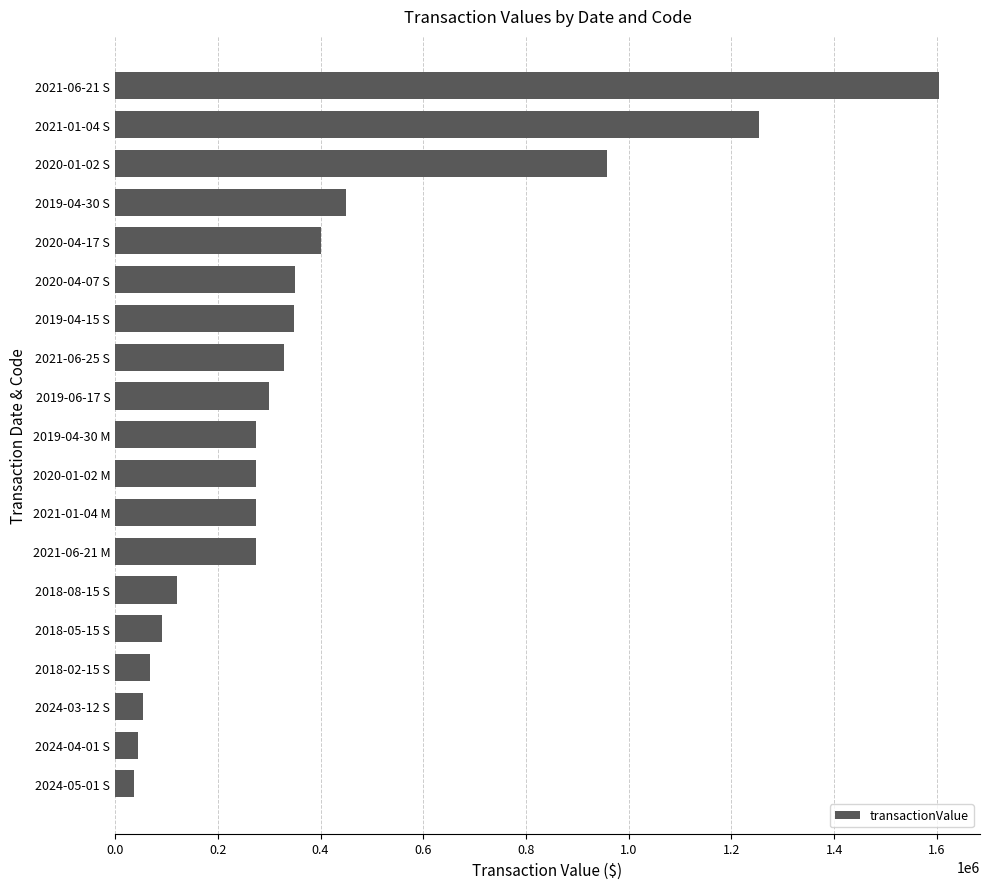

Approximately how many times larger is the value at 2019-04-15 S compared to 2020-04-17 S?

0.9